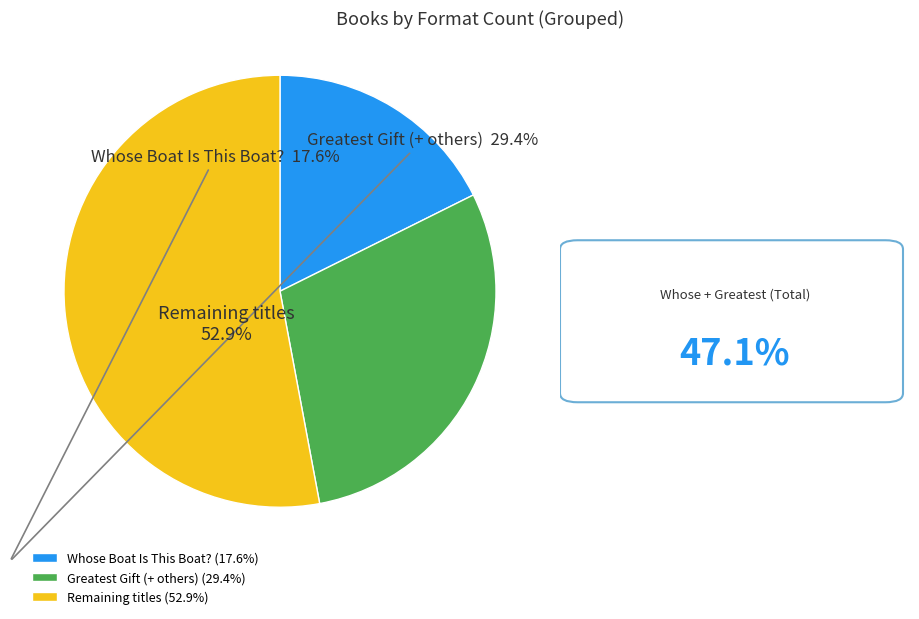

To the nearest percent, what is the average slice percentage?

33%